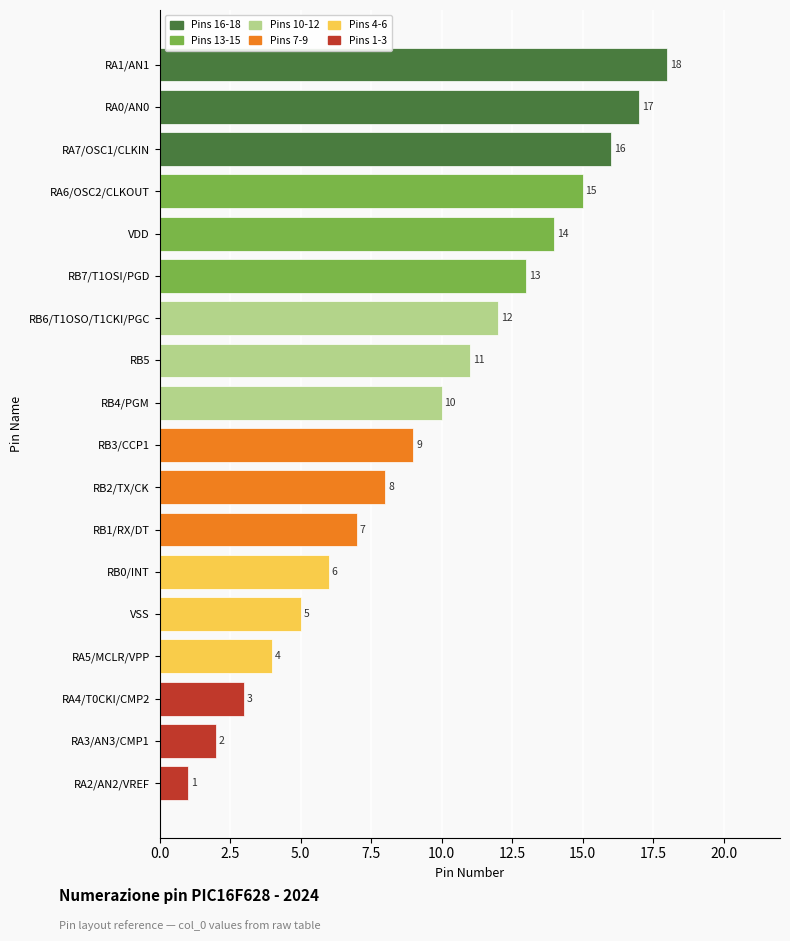

The value at RA2/AN2/VREF is 2. True or false?

False